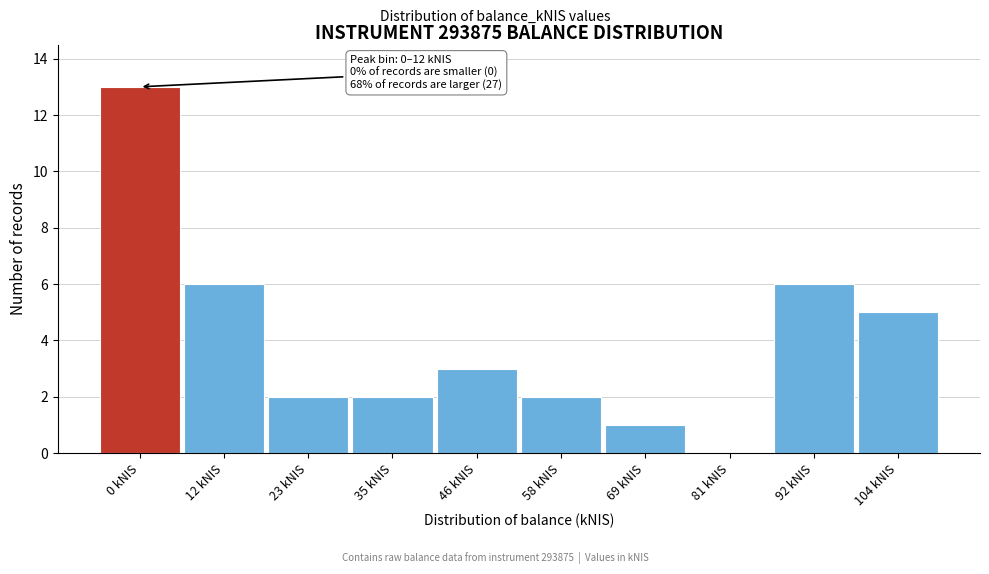

Reading left to right, transcribe all the data shown in this chart.

0 kNIS=13	12 kNIS=6	23 kNIS=2	35 kNIS=2	46 kNIS=3	58 kNIS=2	69 kNIS=1	81 kNIS=0	92 kNIS=6	104 kNIS=5